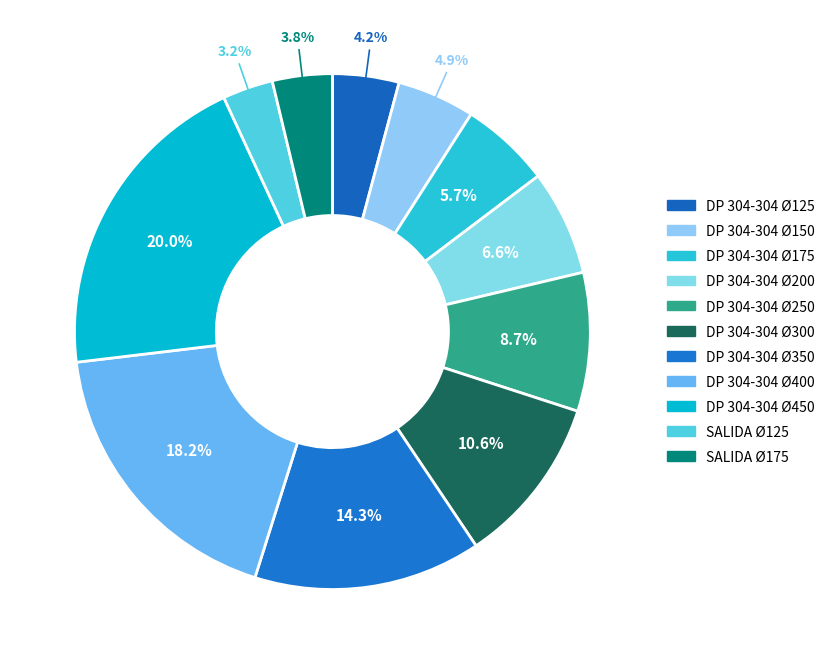

Rank the categories by value from lowest to highest.

SALIDA Ø125, SALIDA Ø175, DP 304-304 Ø125, DP 304-304 Ø150, DP 304-304 Ø175, DP 304-304 Ø200, DP 304-304 Ø250, DP 304-304 Ø300, DP 304-304 Ø350, DP 304-304 Ø400, DP 304-304 Ø450